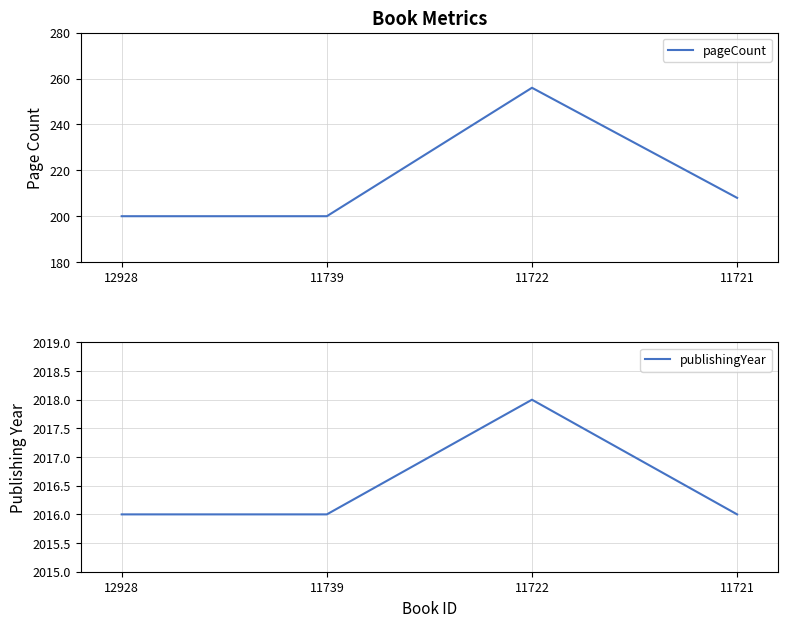

The value of publishingYear at 12928 is 2016. True or false?

True